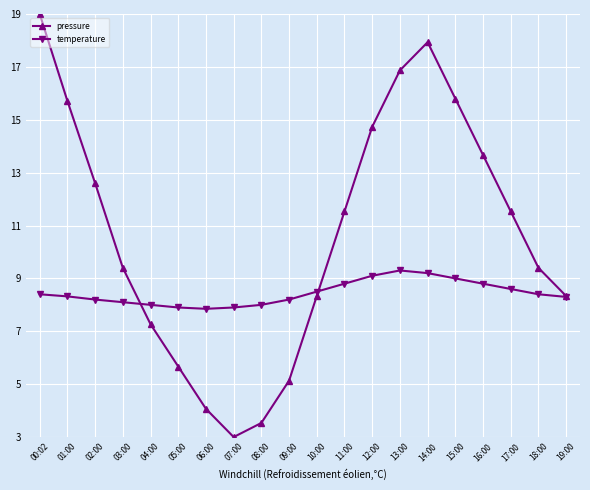

Which series changed the most between 00:02 and 12:00?

pressure